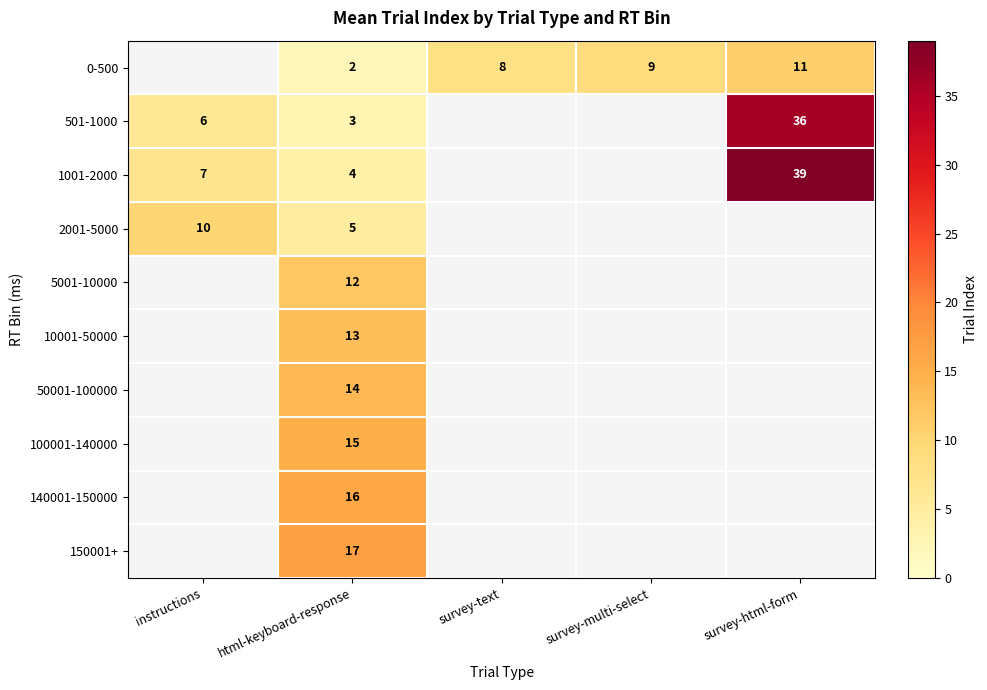

At which category is the sum across all series the highest?

html-keyboard-response